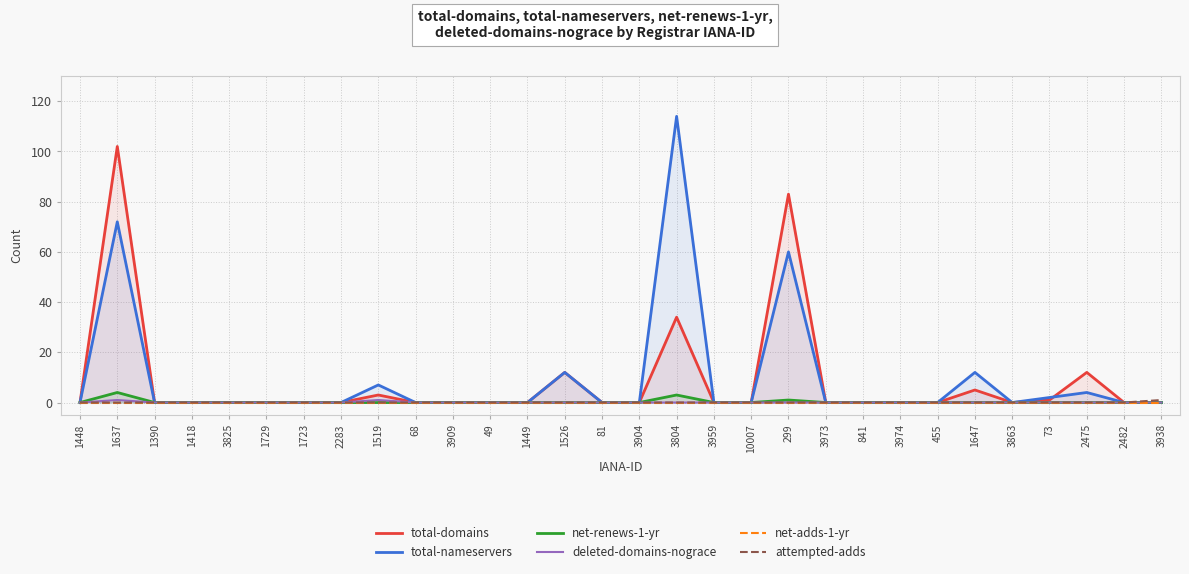

Is the value of total-nameservers at 1449 greater than the value of attempted-adds at 1390?

No